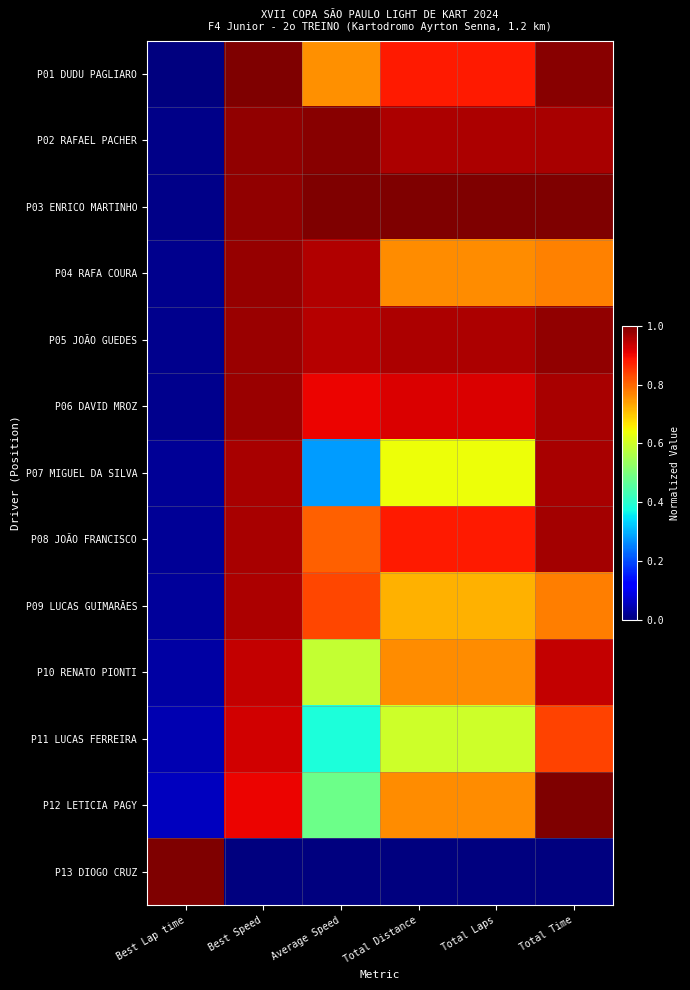

Rank the series at Best Lap time from highest to lowest value.

P13 DIOGO CRUZ, P12 LETICIA PAGY, P11 LUCAS FERREIRA, P10 RENATO PIONTI, P09 LUCAS GUIMARÃES, P08 JOÃO FRANCISCO, P07 MIGUEL DA SILVA, P06 DAVID MROZ, P05 JOÃO GUEDES, P04 RAFA COURA, P03 ENRICO MARTINHO, P02 RAFAEL PACHER, P01 DUDU PAGLIARO